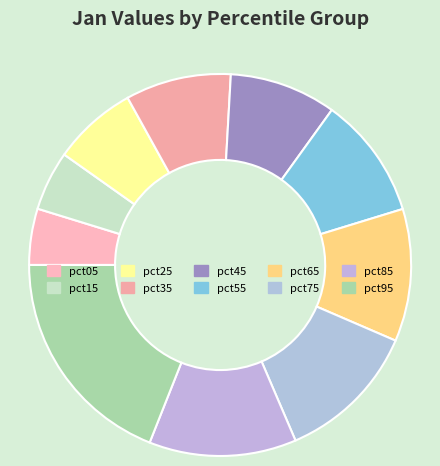

To the nearest percent, what percentage of the pie is pct75?

12%